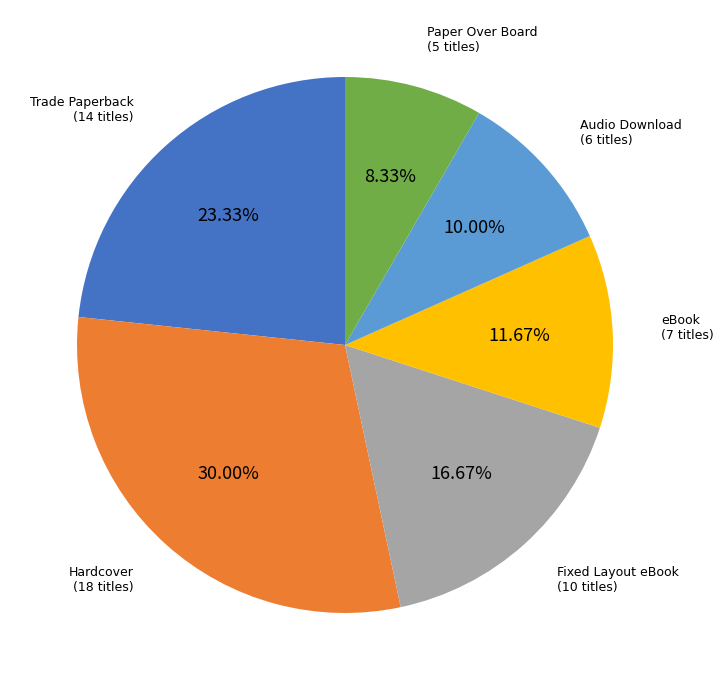

Which category has the biggest portion of the pie?

Hardcover